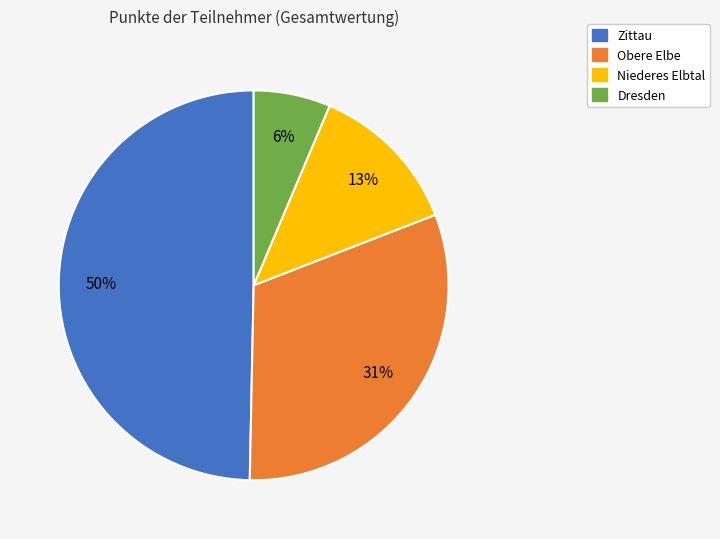

Which has a higher value, Niederes Elbtal or Dresden?

Niederes Elbtal